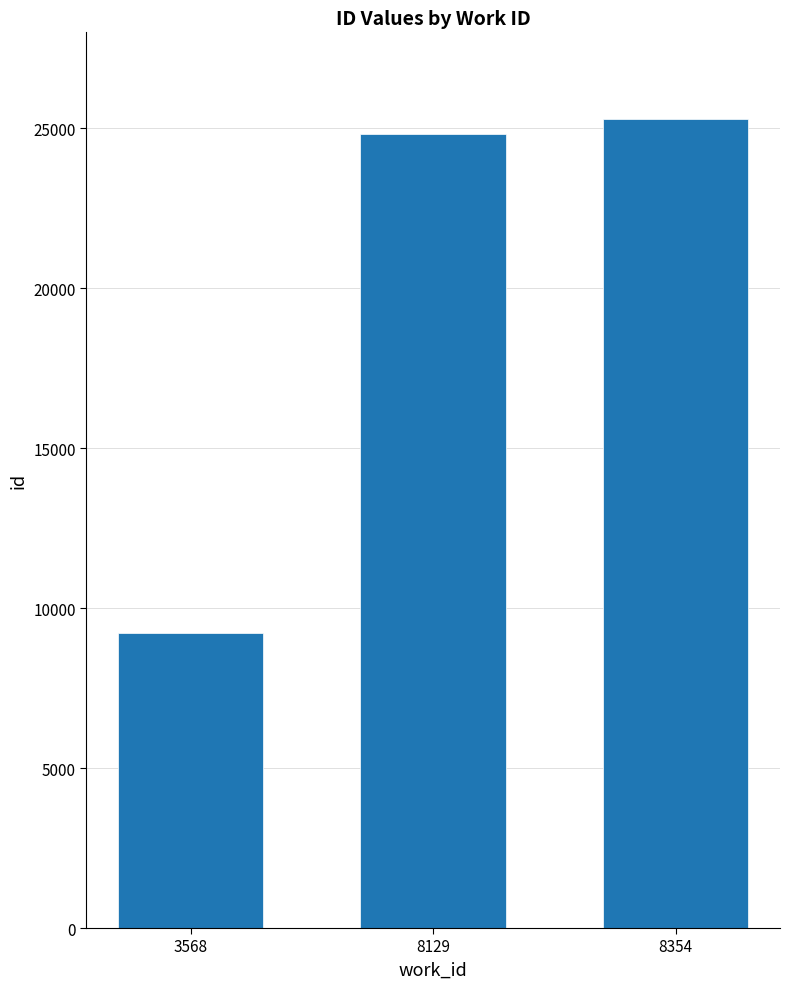

Reading left to right, list all the values displayed in this chart.

3568=9237	8129=24811	8354=25306